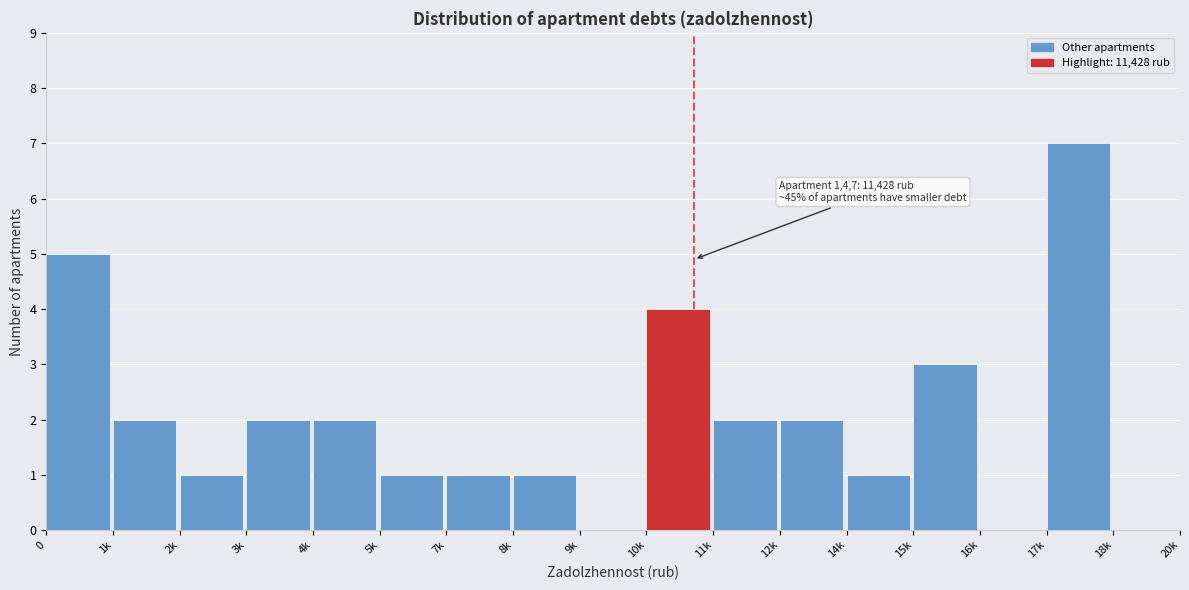

Reading left to right, what are all the values shown in this chart?

0=5	1k=2	2k=1	3k=2	4k=2	5k=1	7k=1	8k=1	9k=0	10k=4	11k=2	12k=2	14k=1	15k=3	16k=0	17k=7	18k=0